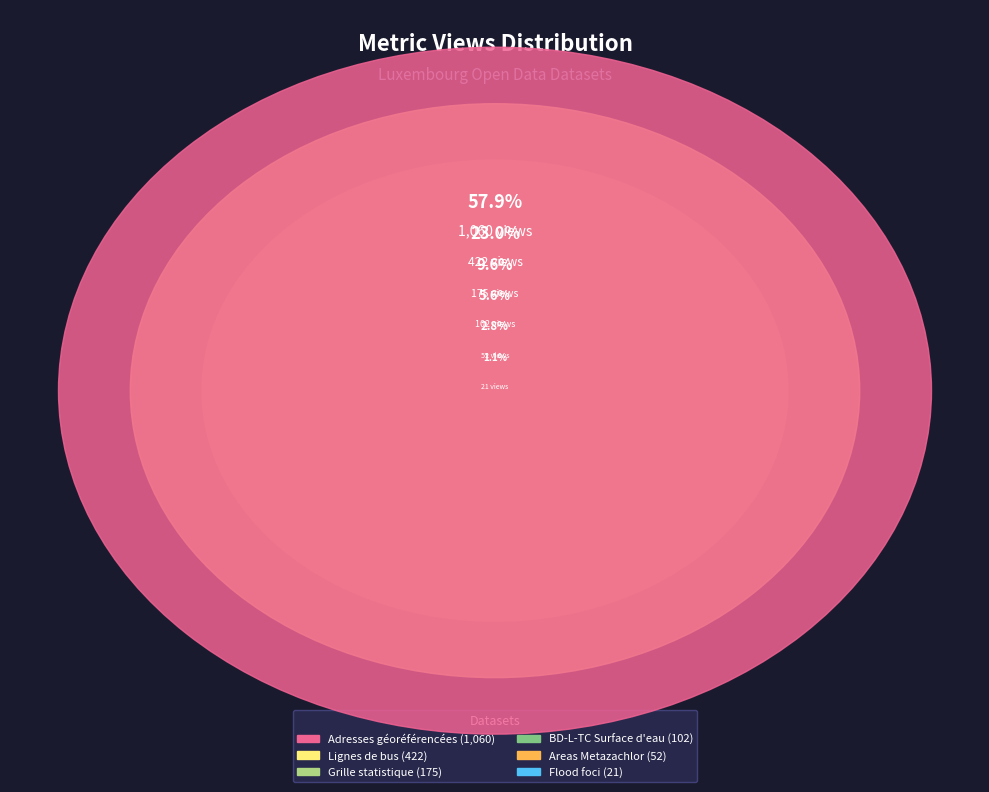

To the nearest percent, what is the average slice percentage?

17%